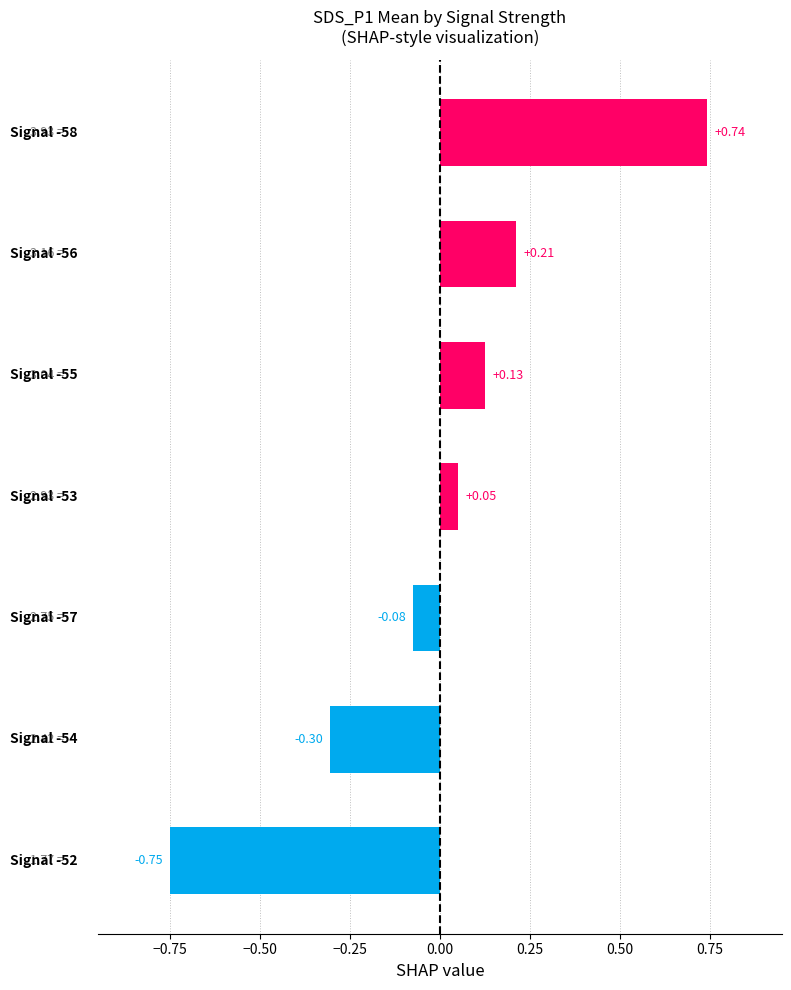

How many data points are above 0?

4